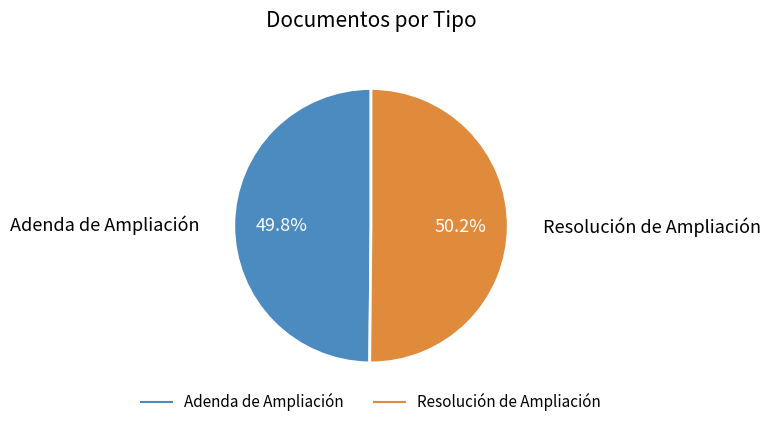

What is the total percentage of Resolución de Ampliación and Adenda de Ampliación?

100.0%